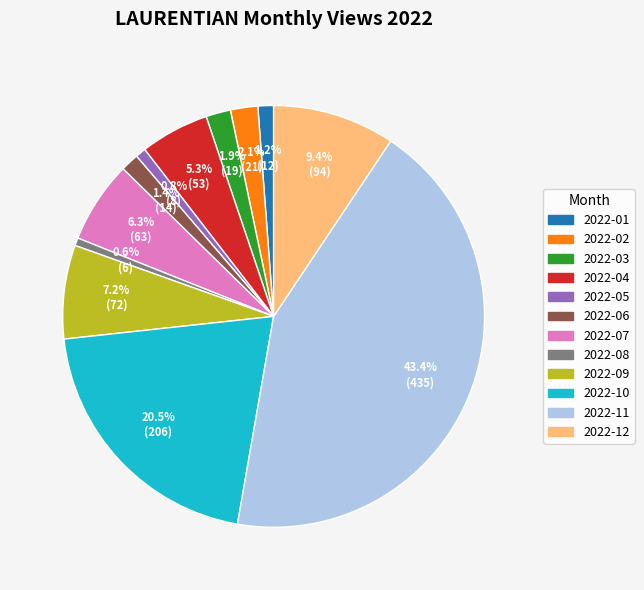

How many slices are in this pie chart?

12